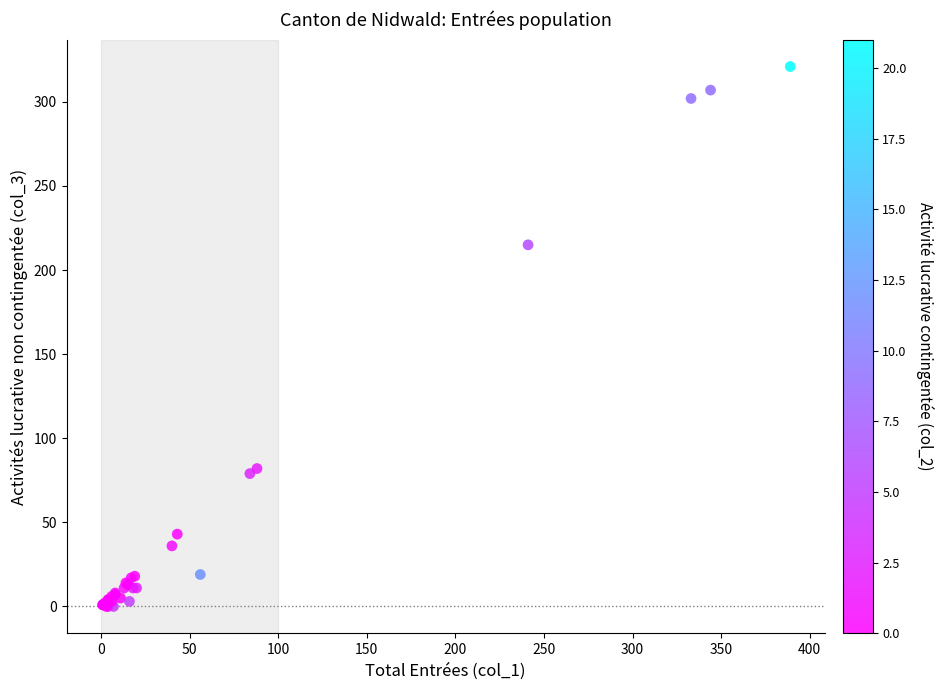

What Y value in the scatter plot is closest to 160?

215